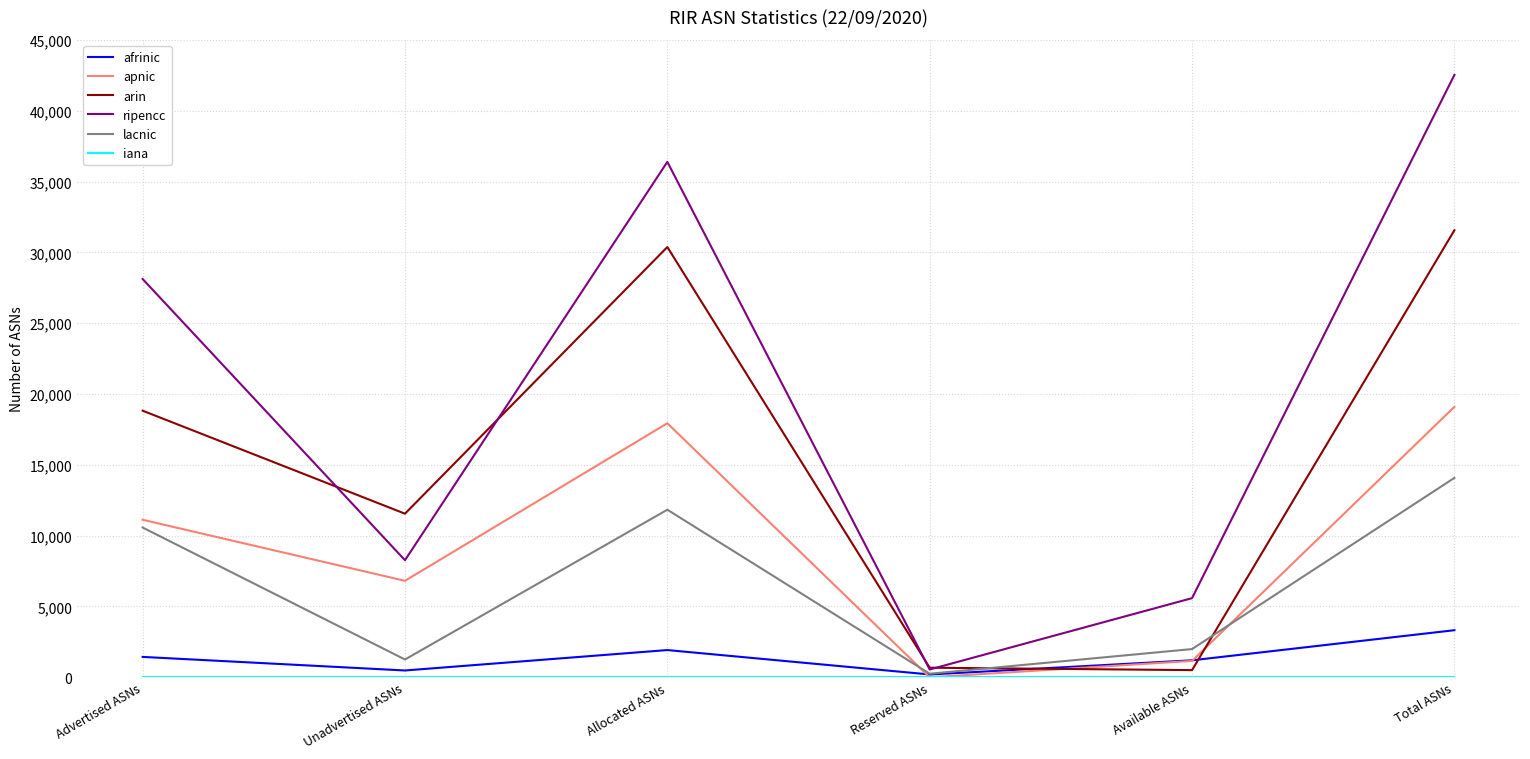

At which label does lacnic reach its minimum?

Reserved ASNs